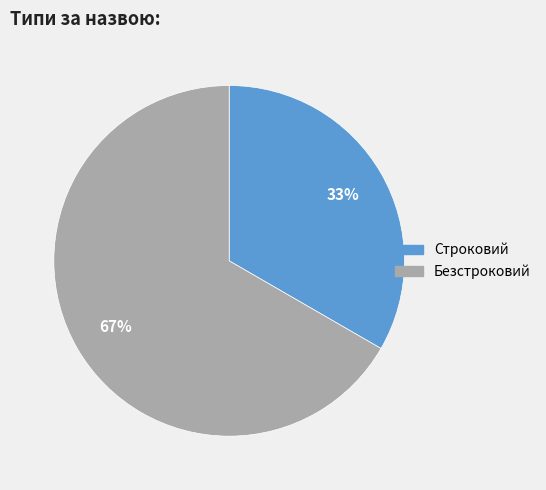

To the nearest percent, what is the average slice percentage?

50%